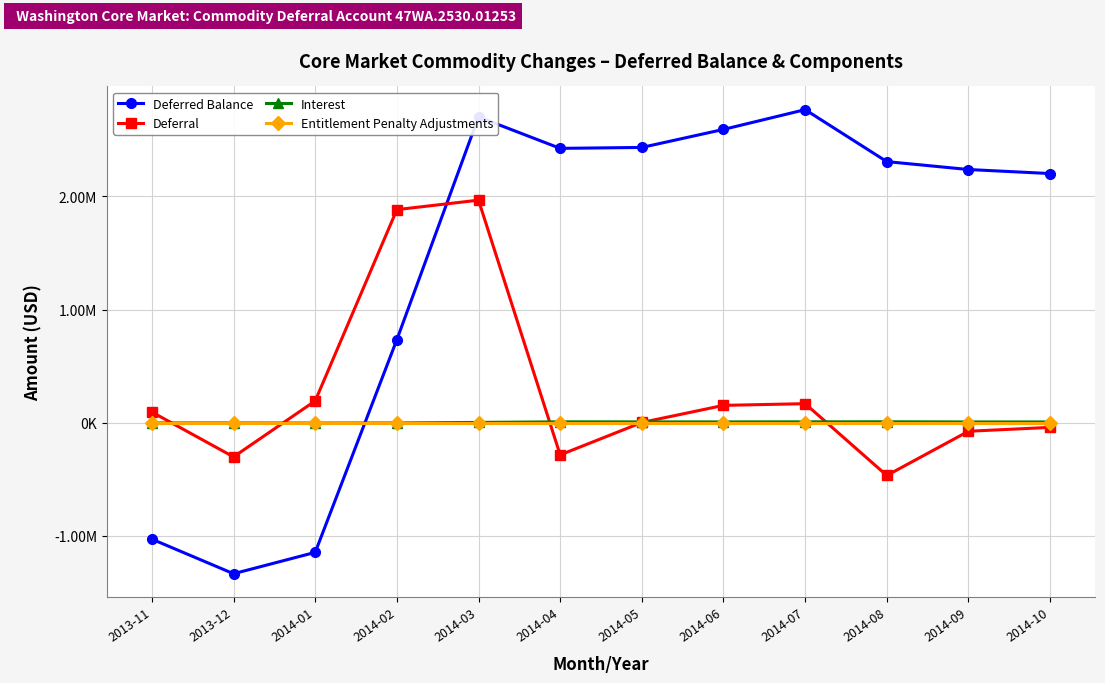

Which series ends up on top after the final intersection of Interest and Entitlement Penalty Adjustments?

Interest